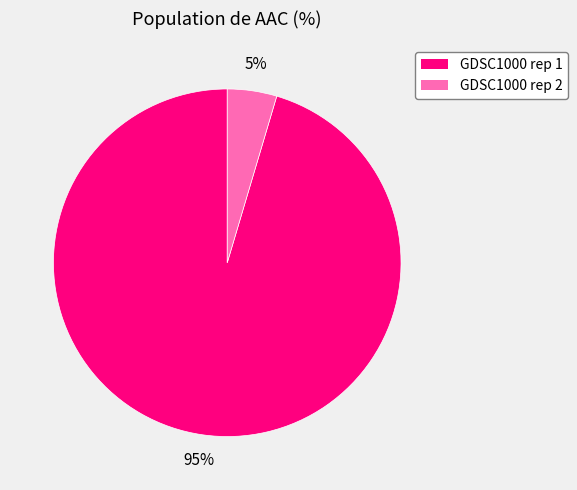

Is the sum of GDSC1000 rep 1 and GDSC1000 rep 2 greater than half?

Yes